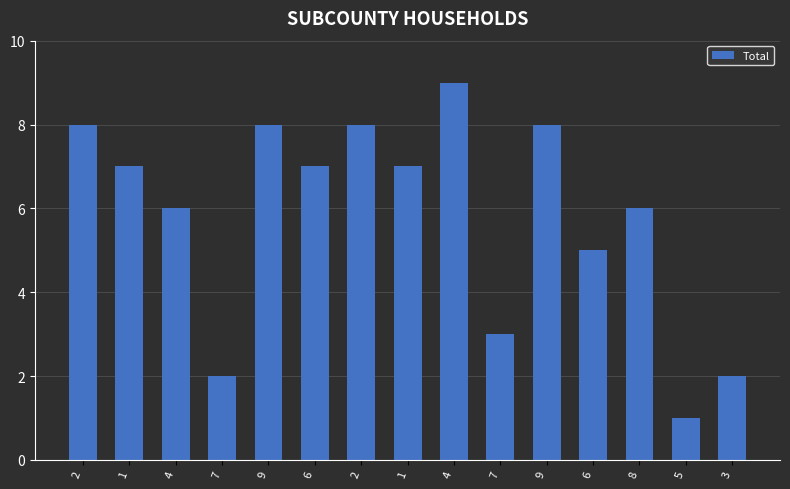

True or false: the data shows 5 at 9.

False